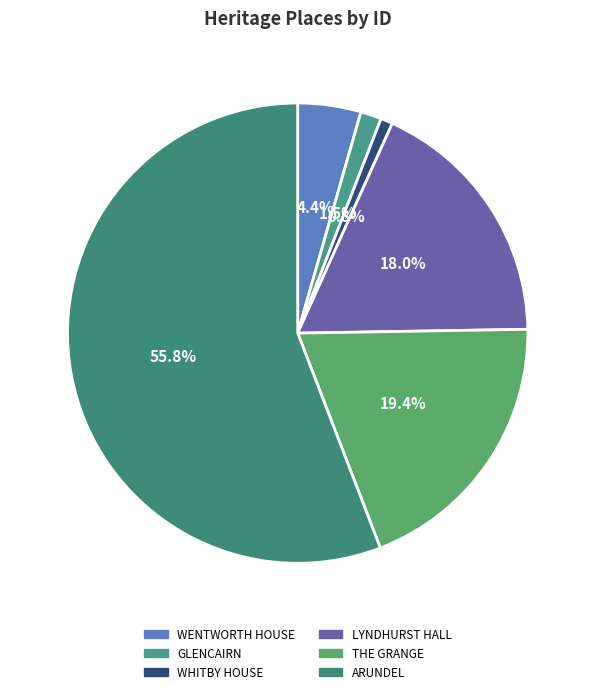

Count the number of slices in the pie.

6